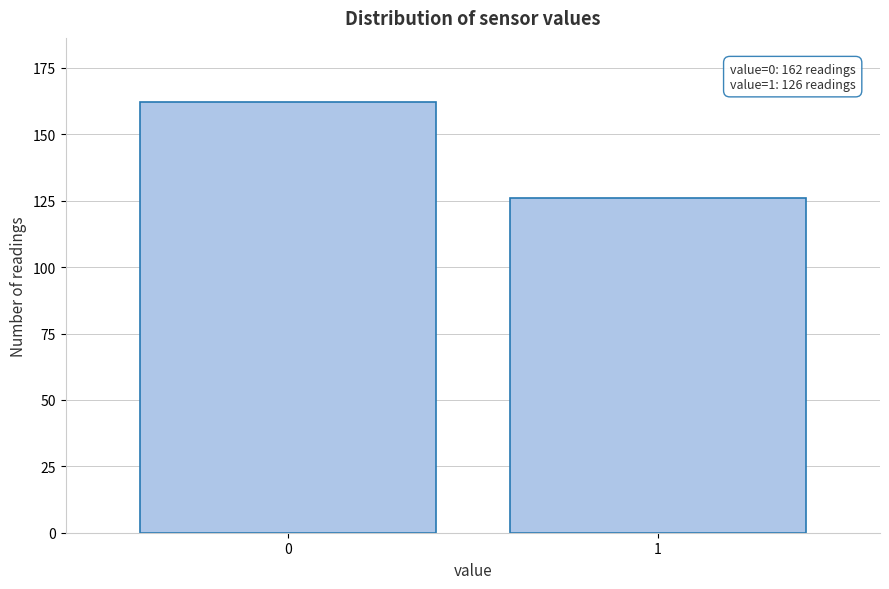

Reading left to right, what are all the values shown in this chart?

162	126